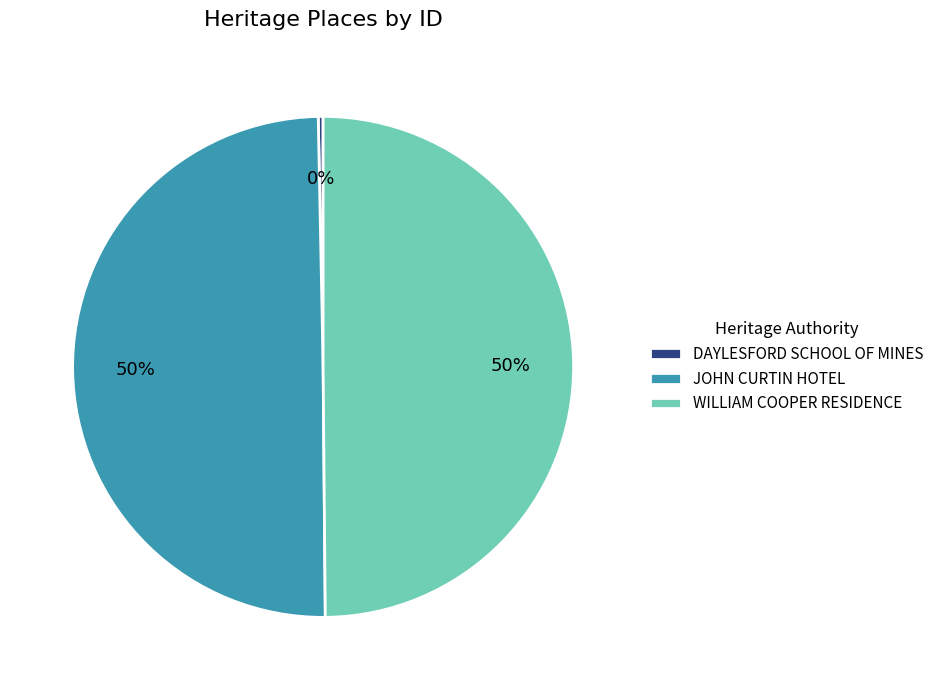

The WILLIAM COOPER RESIDENCE slice represents 45% of the pie. True or false?

False